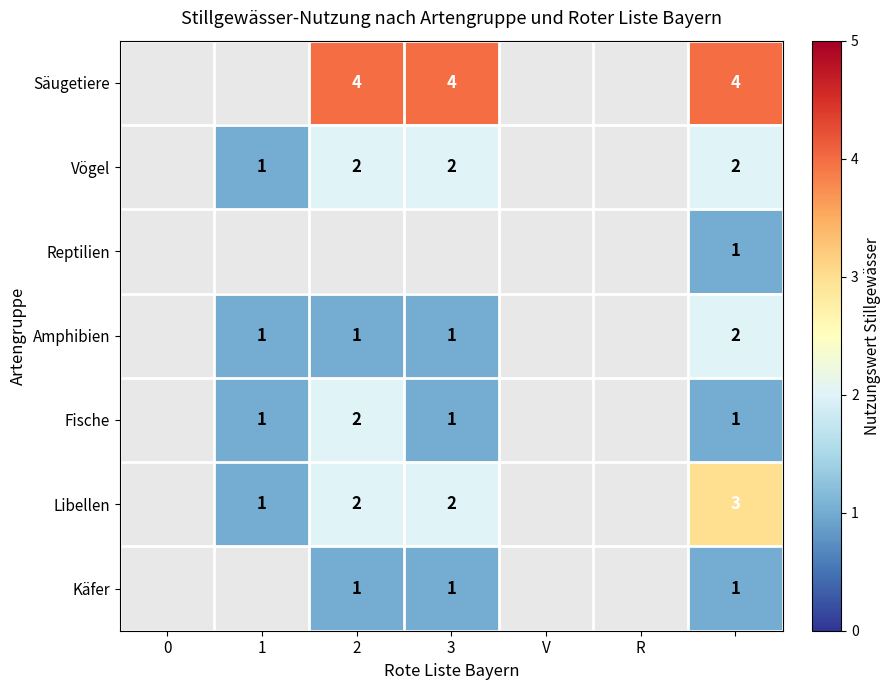

Is it true that Käfer equals 1 at 3?

True